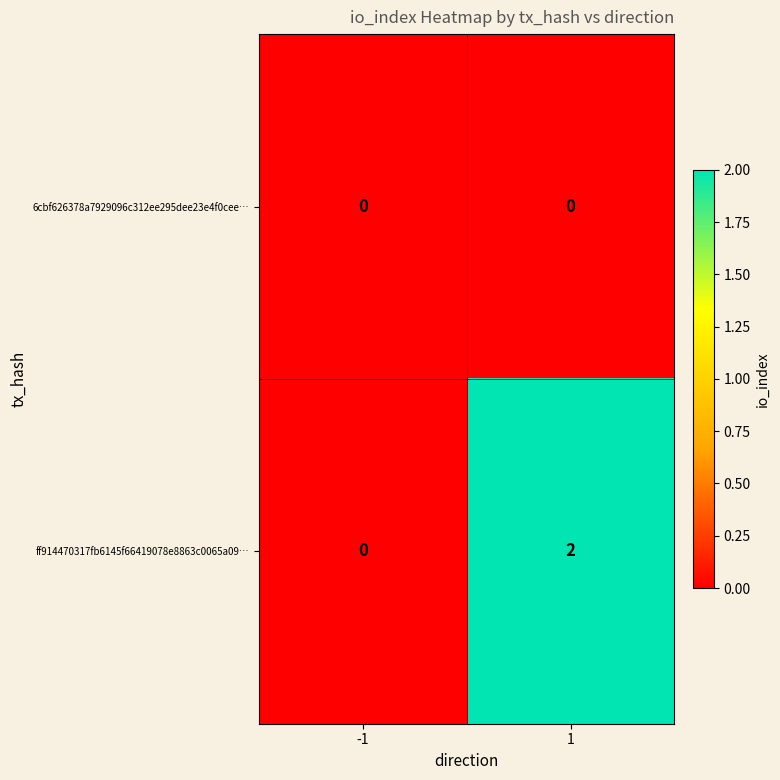

At 1, list the series in order from largest to smallest.

ff914470317fb6145f66419078e8863c0065a09…, 6cbf626378a7929096c312ee295dee23e4f0cee…